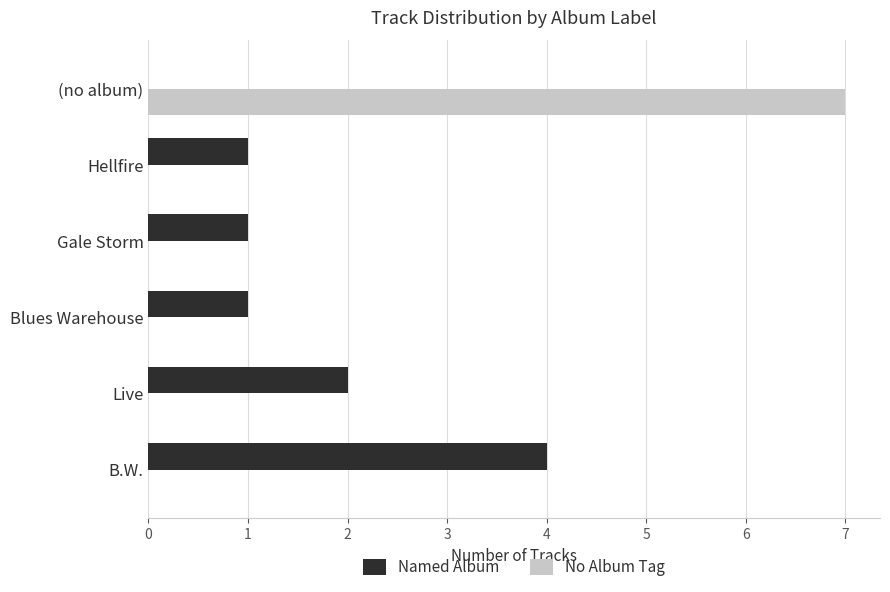

What is the sum of all No Album Tag values?

7